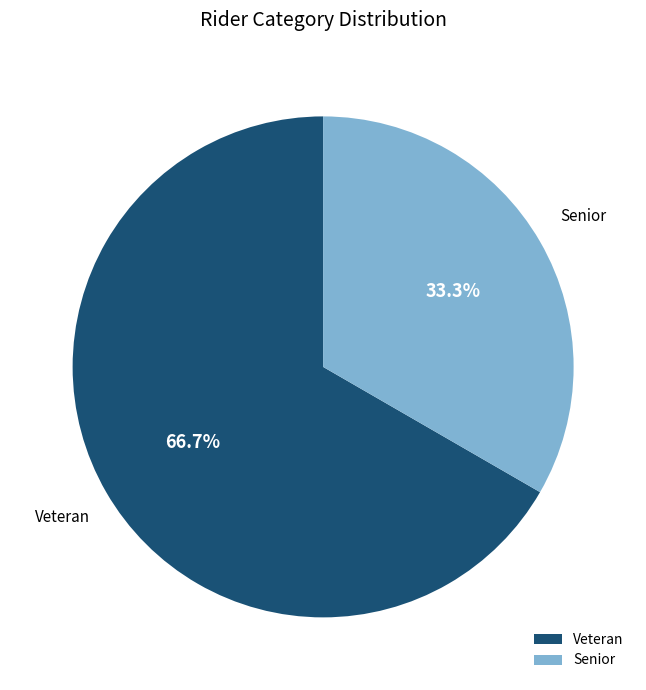

Rank the categories by value from lowest to highest.

Senior, Veteran